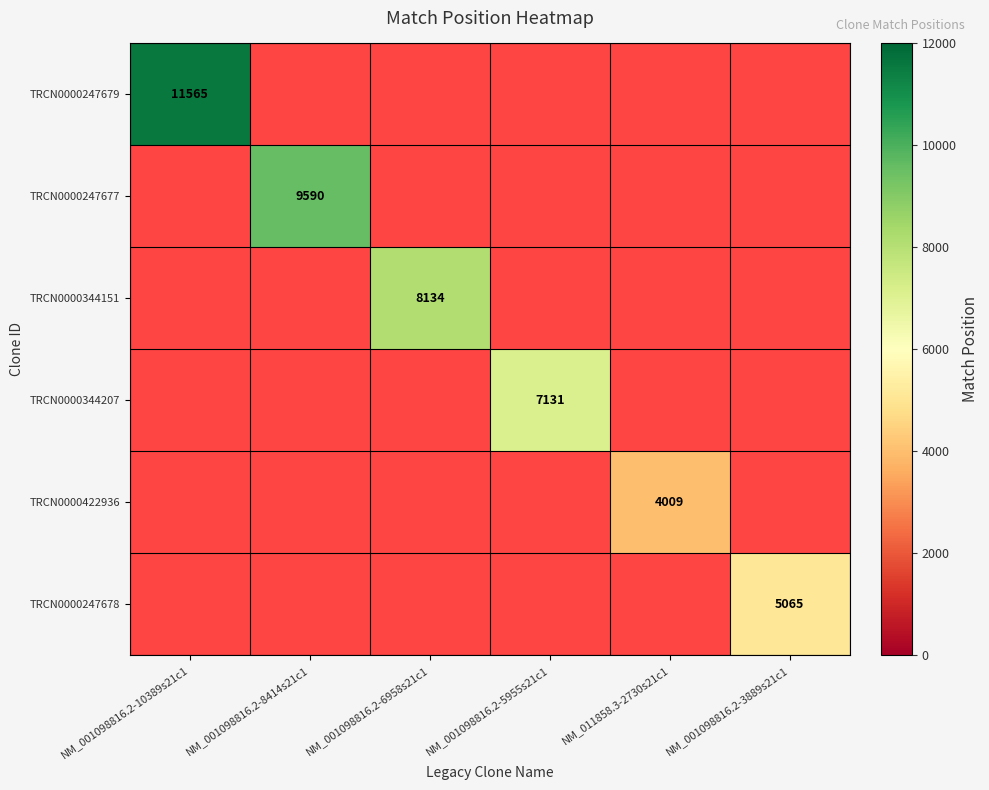

Is the value of TRCN0000344151 at NM_001098816.2-3889s21c1 greater than the value of TRCN0000247677 at NM_001098816.2-5955s21c1?

No